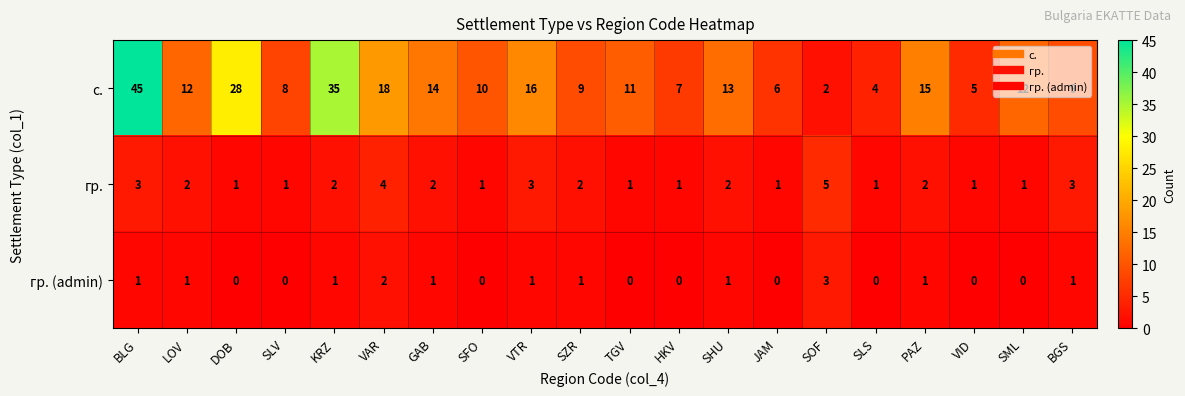

What value does the с. series have at VTR?

16